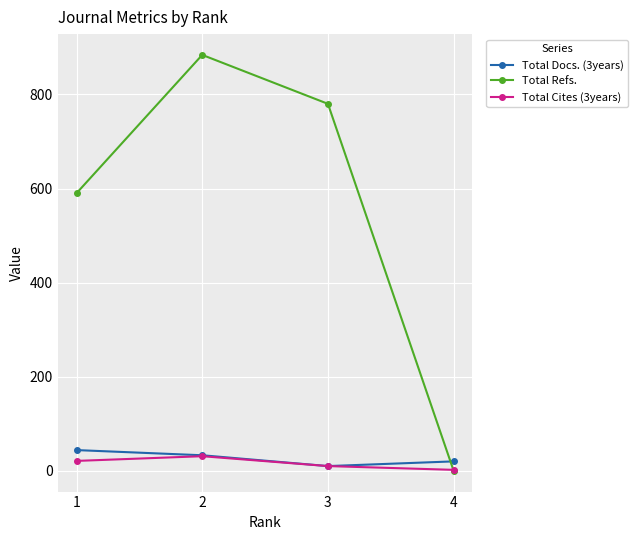

Which series has the largest range (max minus min)?

Total Refs.